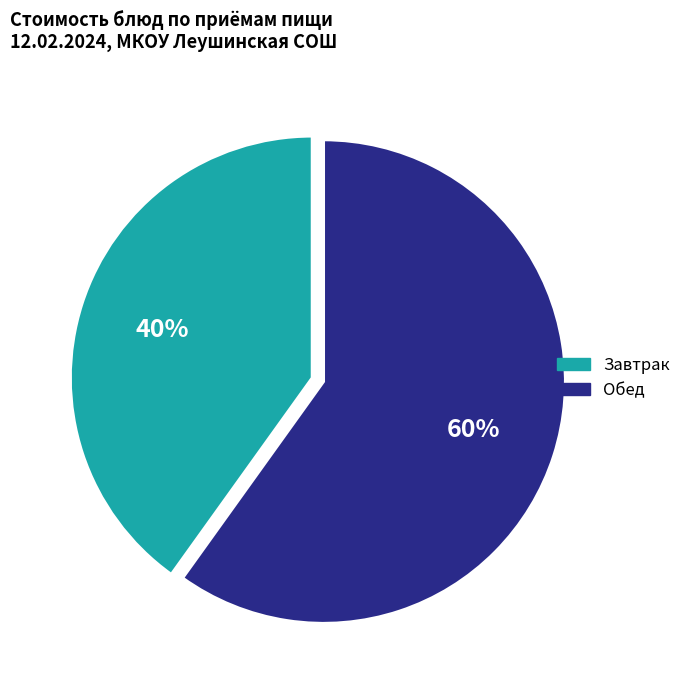

To the nearest percent, what is the average slice percentage?

50%